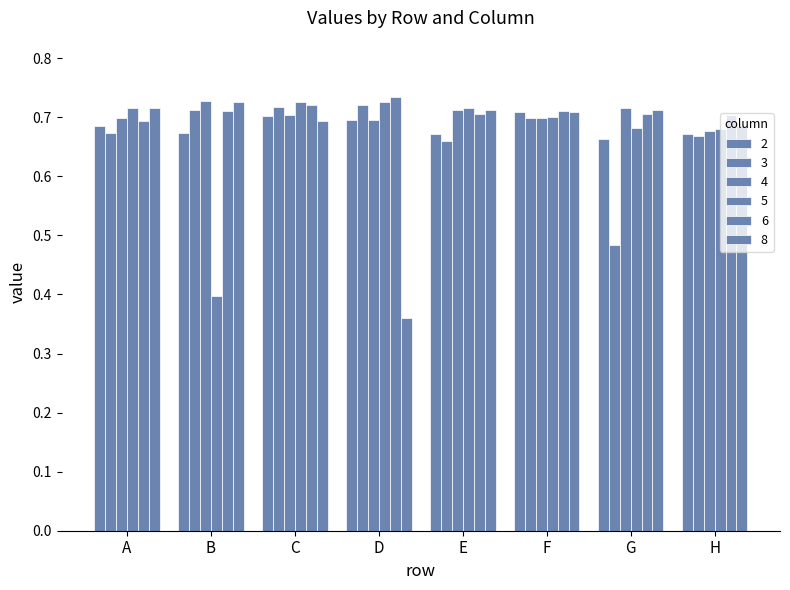

Rank the series by their maximum value, from highest to lowest.

6, 4, 8, 5, 3, 2